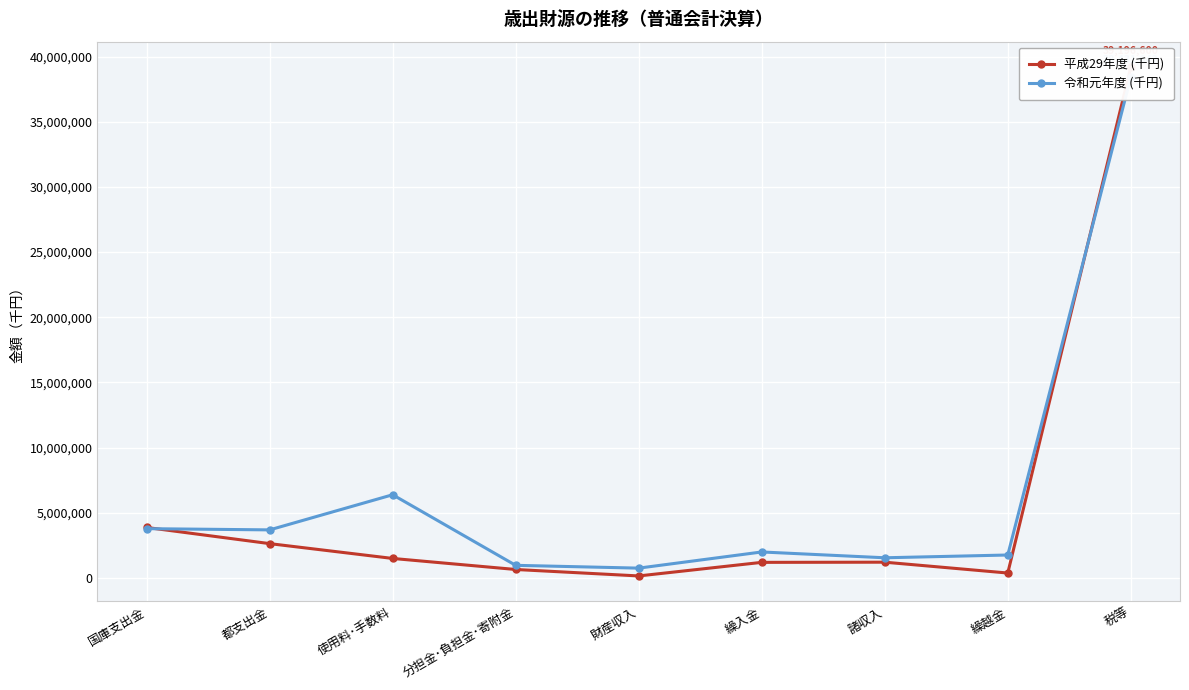

How many data points in 平成29年度 (千円) are less than 1207675?

4